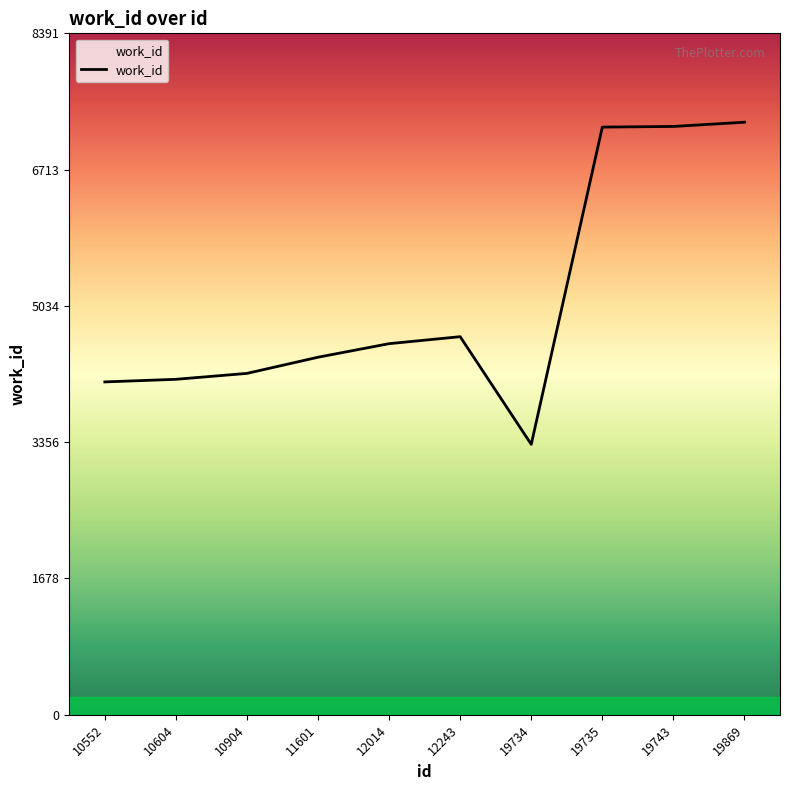

Where is the data nearest to the value 5313?

12243